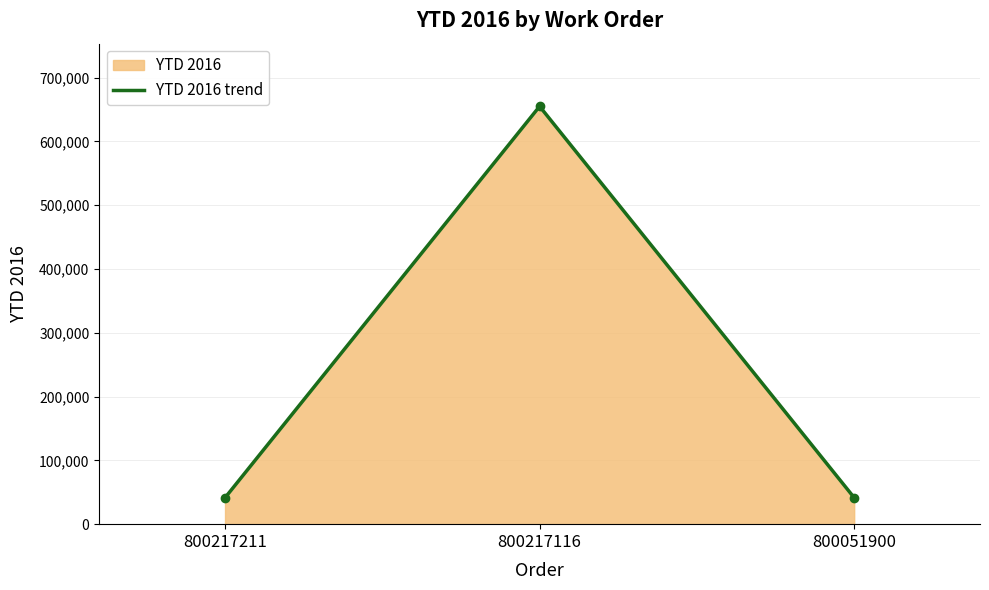

What is the average value?

245971.6